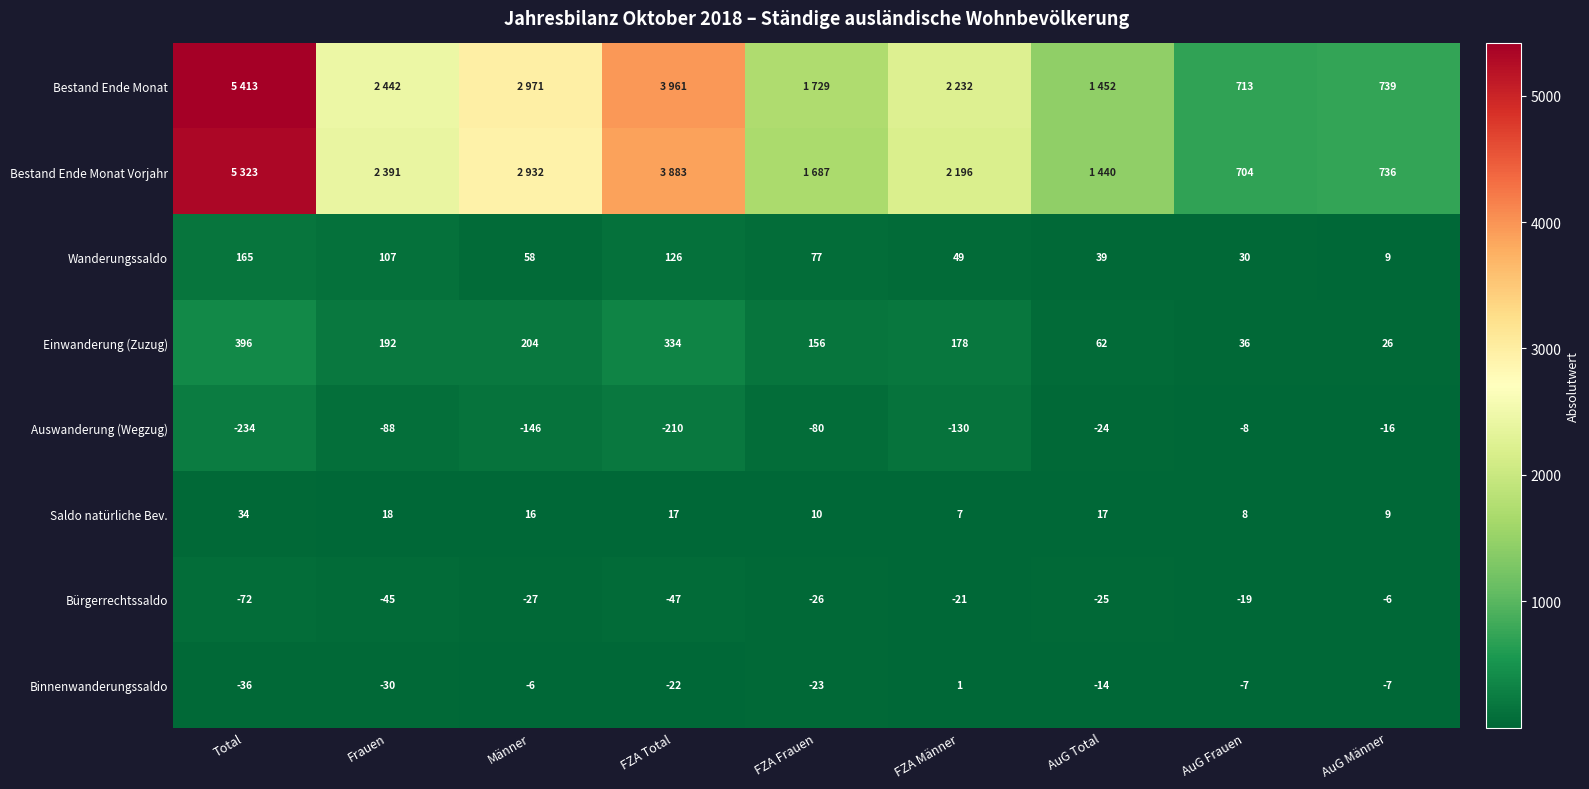

How many values in the Bürgerrechtssaldo series exceed -26?

4